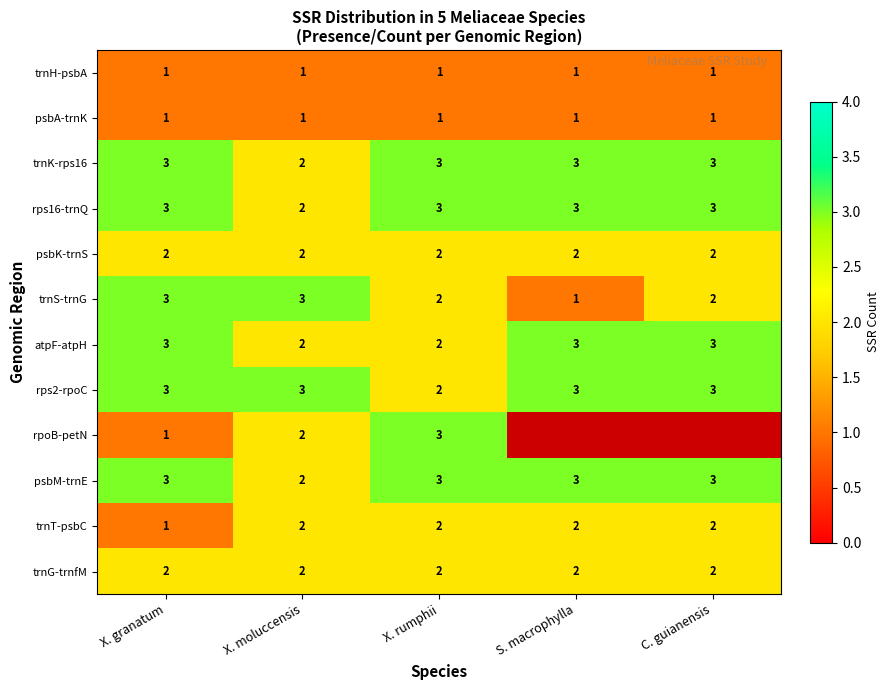

At which label does trnS-trnG first exceed 2?

X. granatum